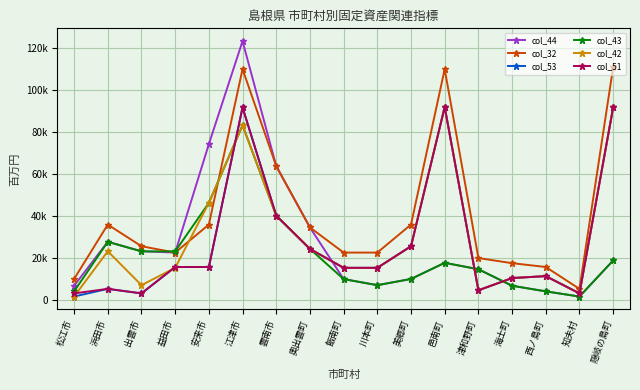

At which category does col_32 reach its first local peak?

浜田市